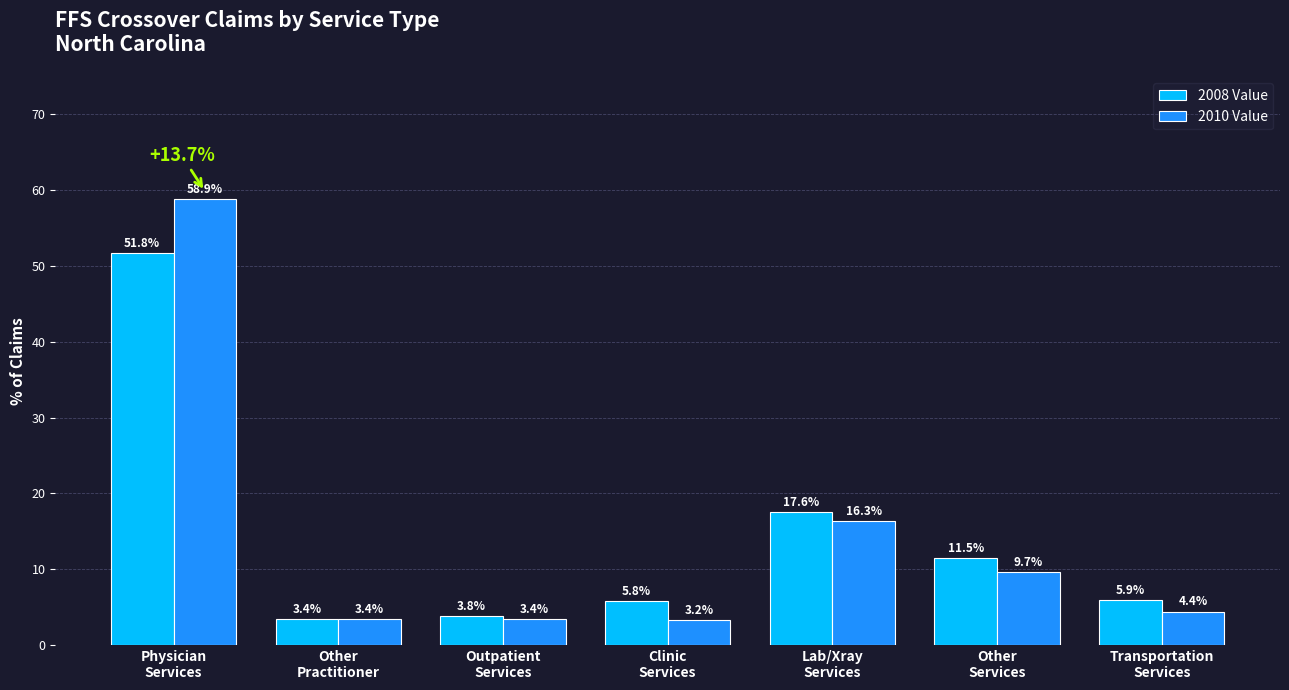

True or false: 2008 Value has a value of 17.6 at Lab/Xray
Services.

True